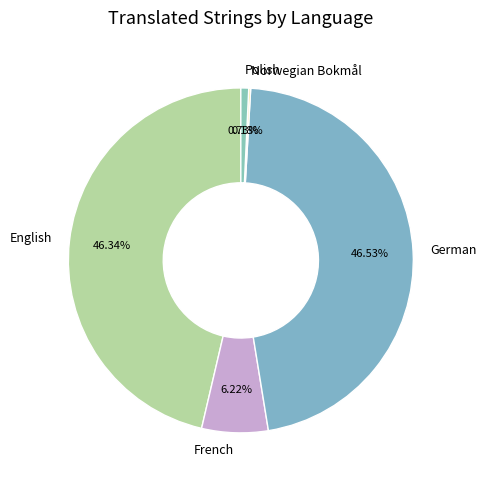

The English slice represents 57% of the pie. True or false?

False